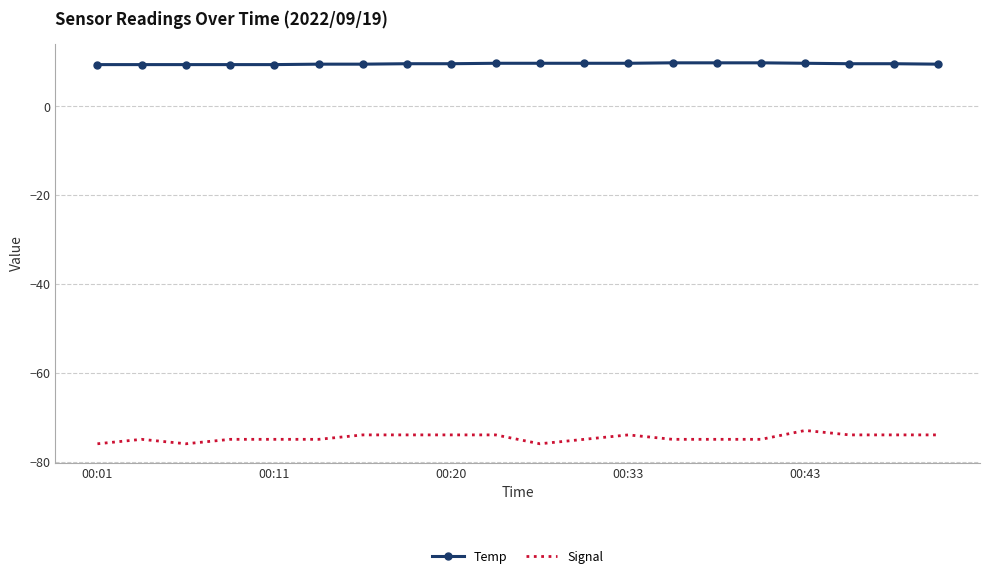

Which series has the largest total across all categories?

Temp